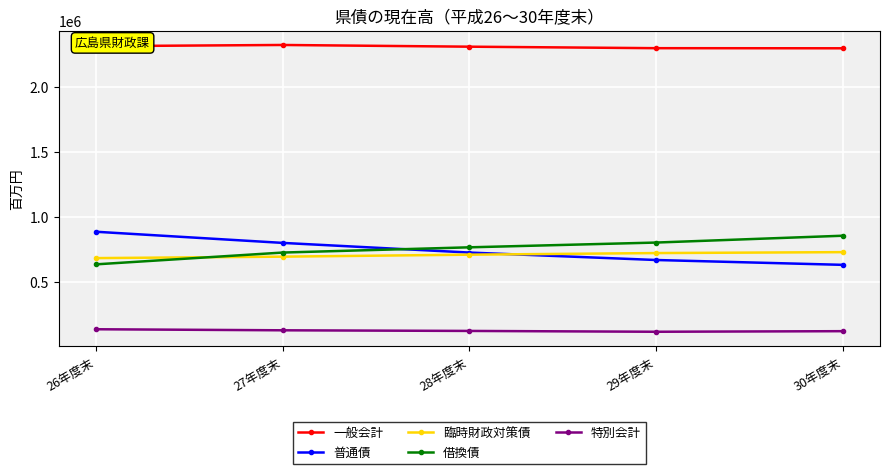

Count the 臨時財政対策債 values in the range 692984 to 720632.

3